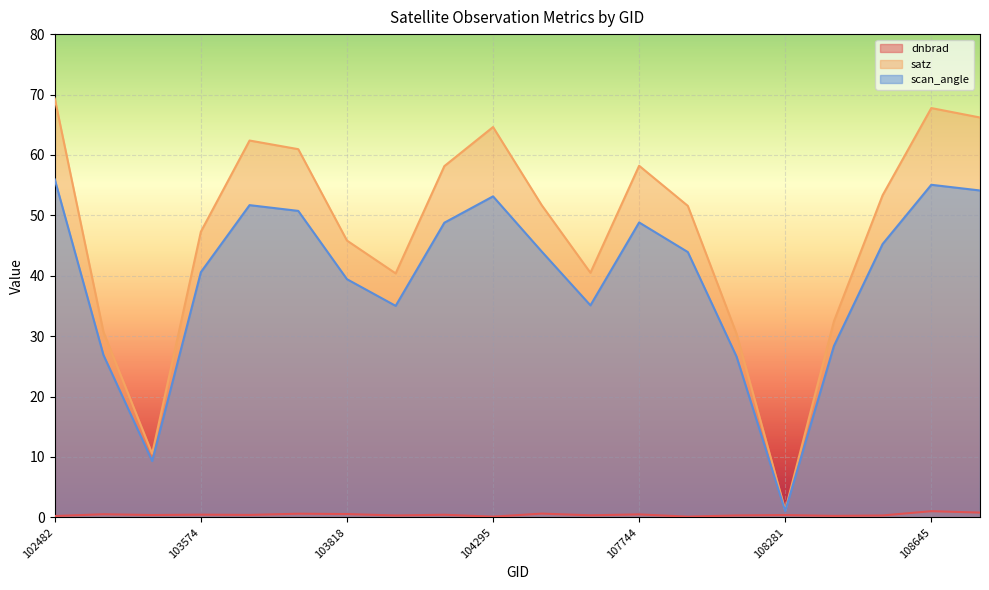

What is the difference between the maximum and minimum values in the dnbrad series?

0.9